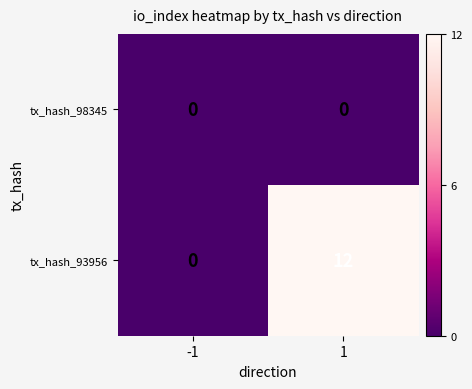

Is the value of tx_hash_93956 at 1 greater than the value of tx_hash_98345 at -1?

Yes